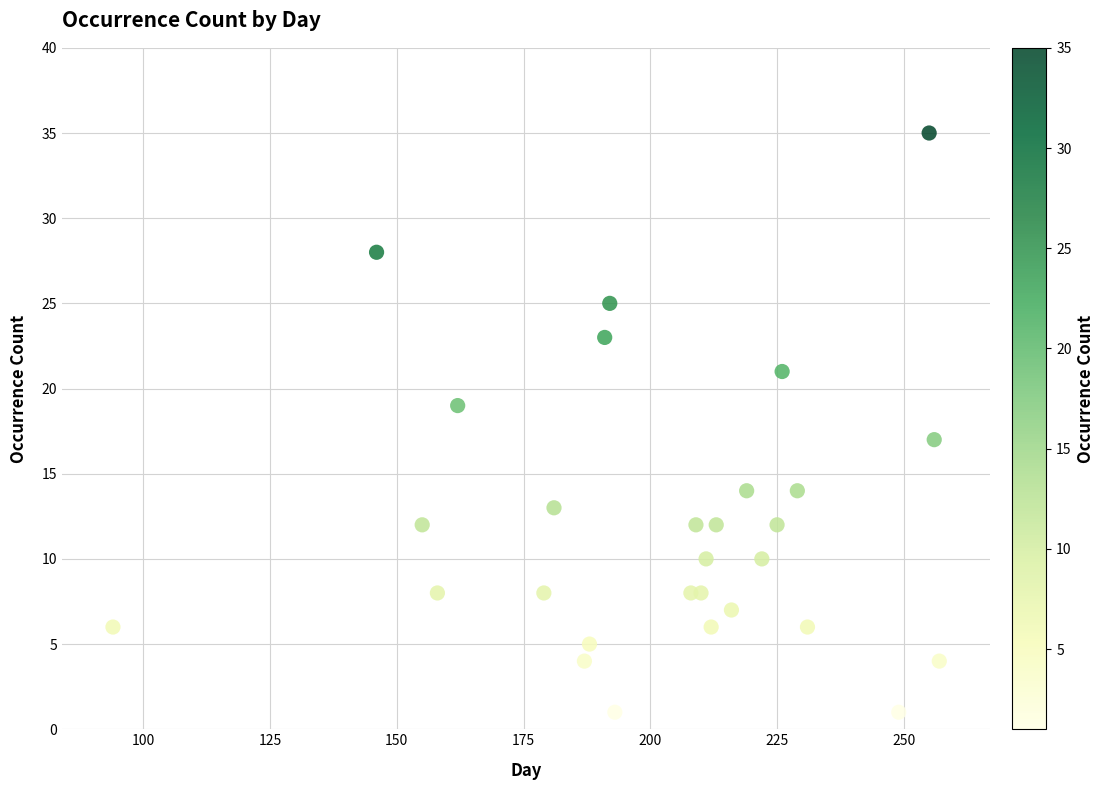

What is the range of X values (max minus min)?

163